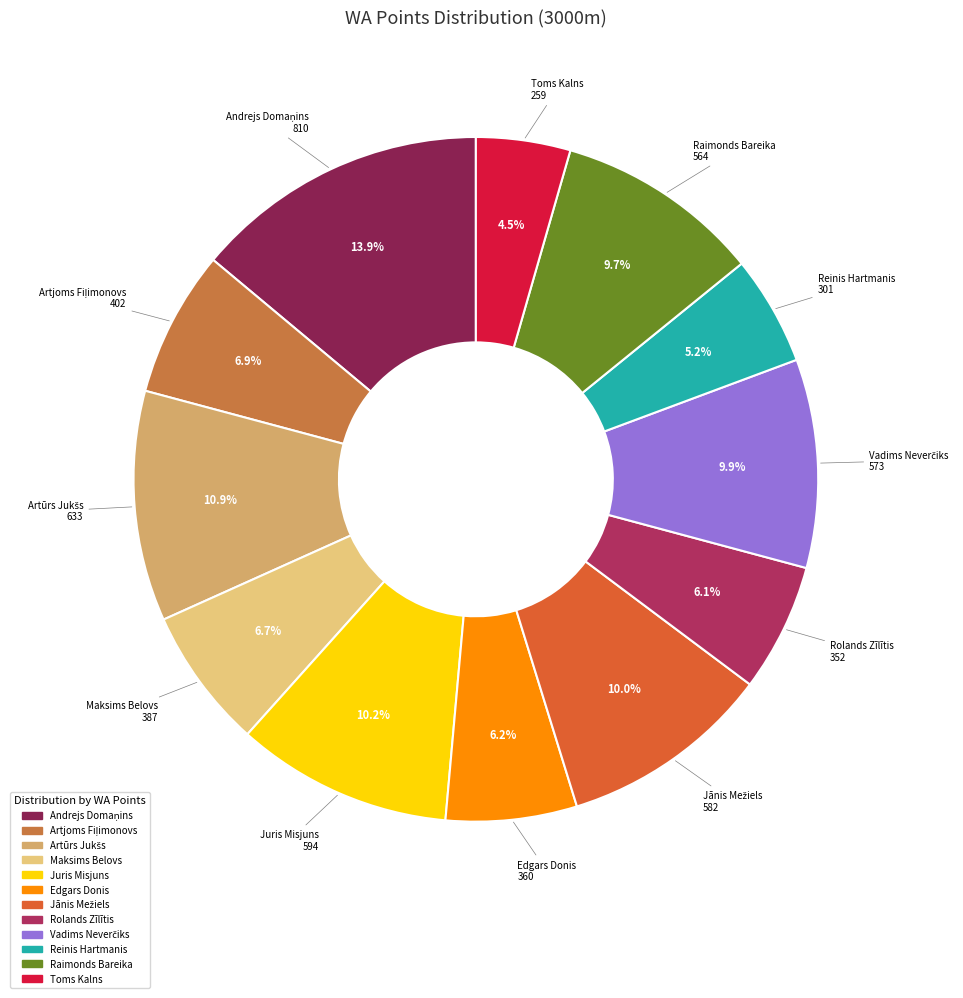

To the nearest percent, what is the average slice percentage?

8%